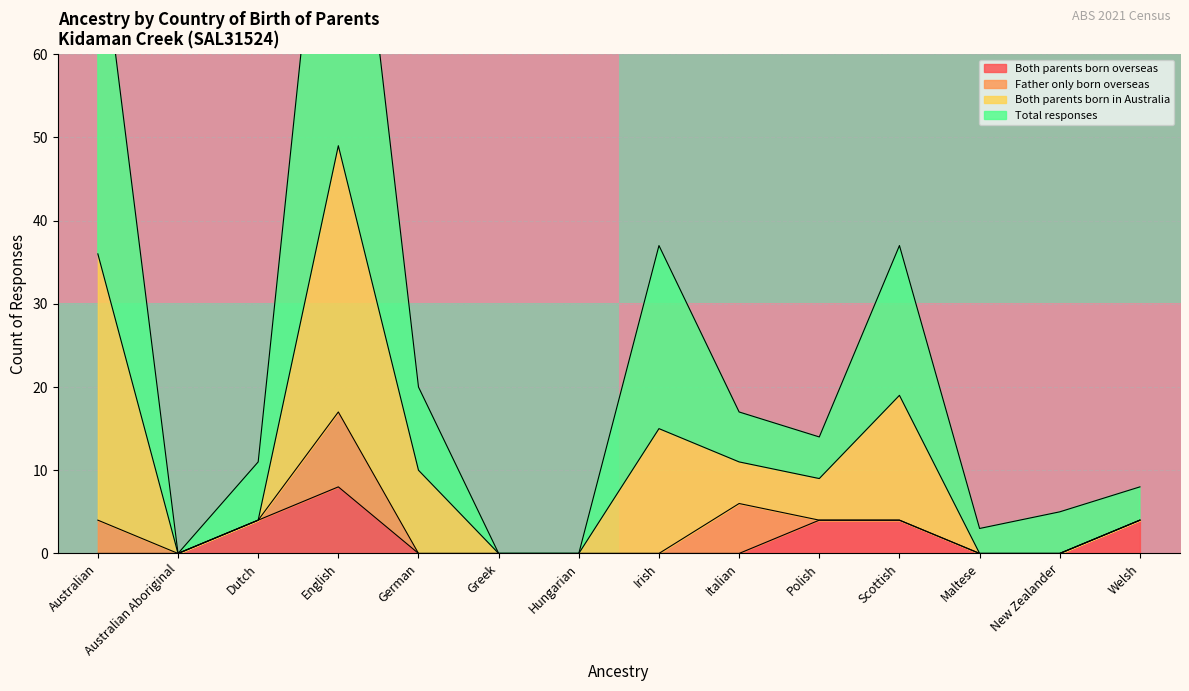

True or false: Both parents born overseas has a value of 0 at Irish.

True